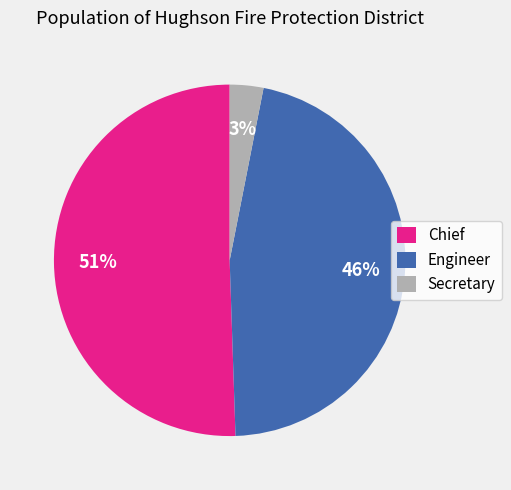

Which slice is the smallest?

Secretary